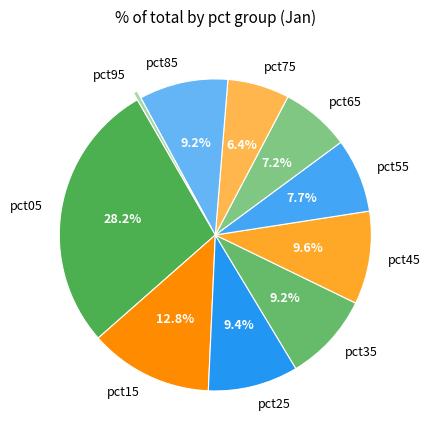

What portion of the pie excludes pct35?

90.8%